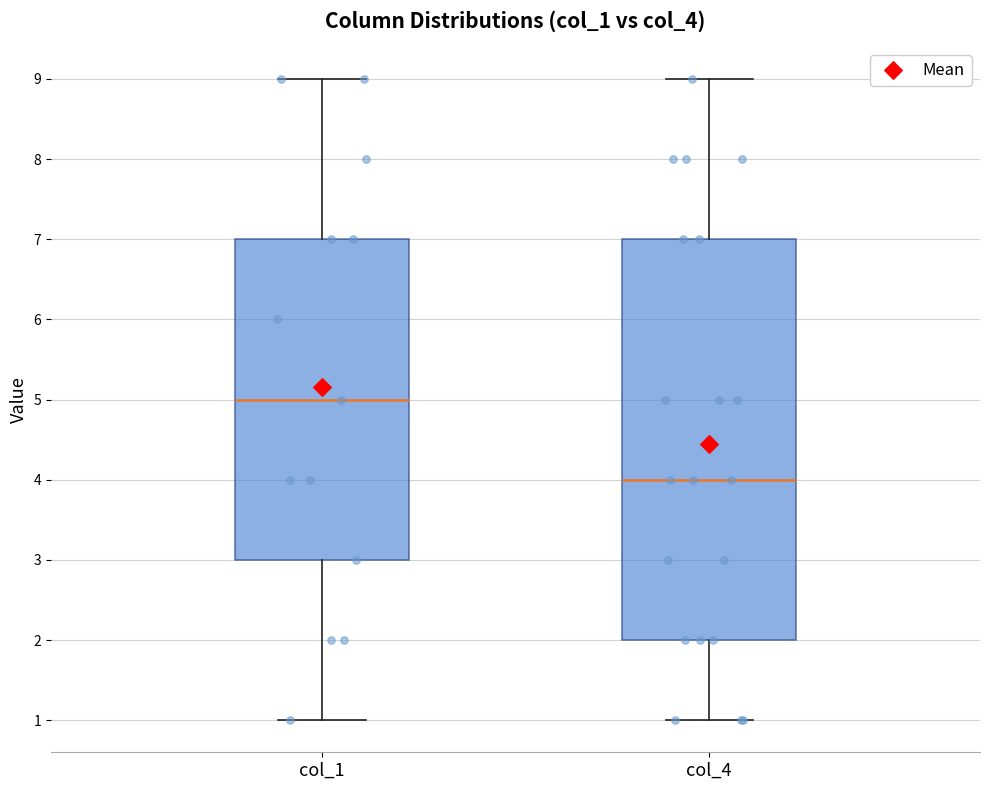

Which box has the lowest median line?

col_4